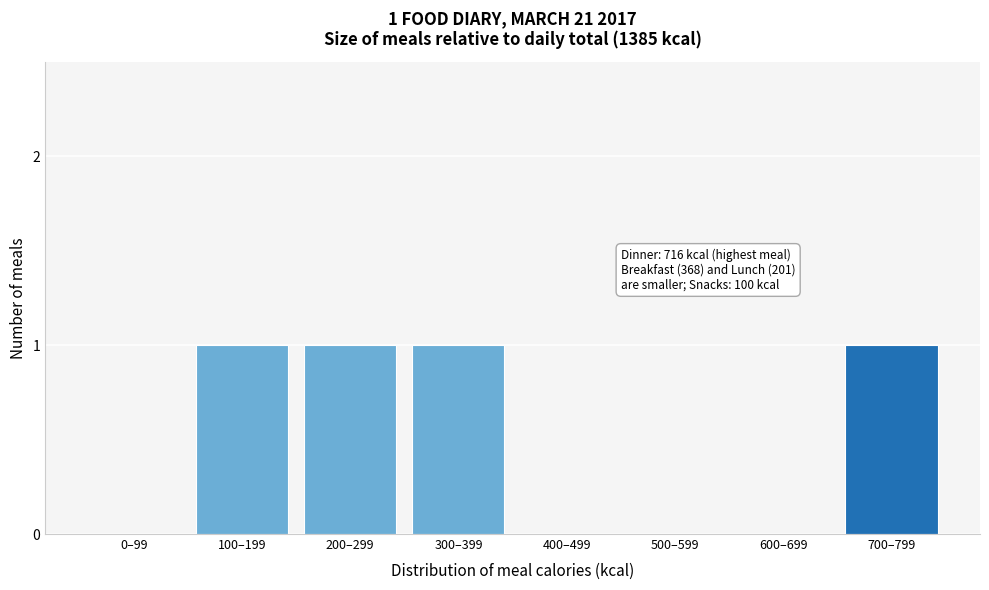

Reading left to right, extract all data points from this chart.

0–99=0	100–199=1	200–299=1	300–399=1	400–499=0	500–599=0	600–699=0	700–799=1